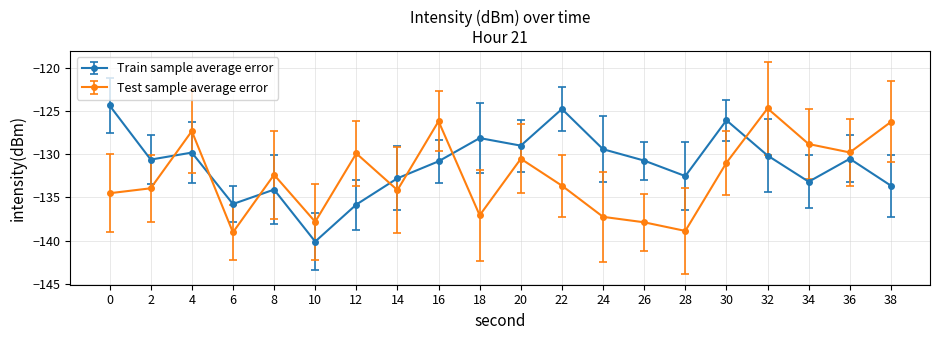

Is this an area chart (filled region under the line)?

No